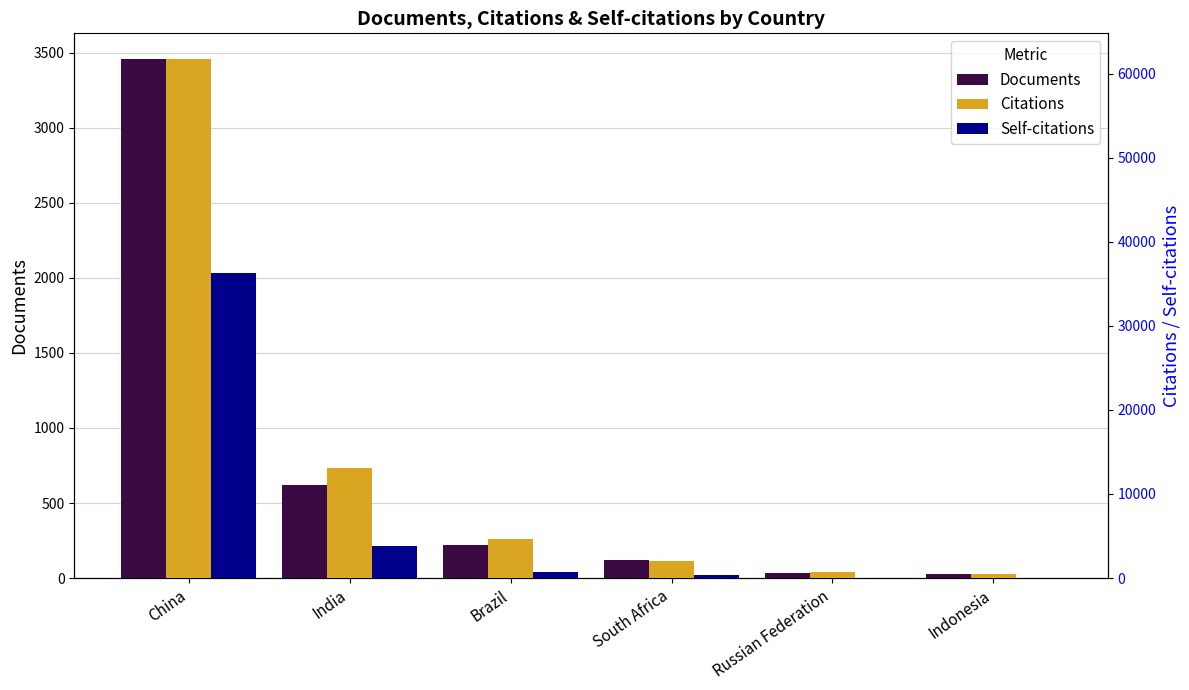

How many distinct data groups are displayed?

3